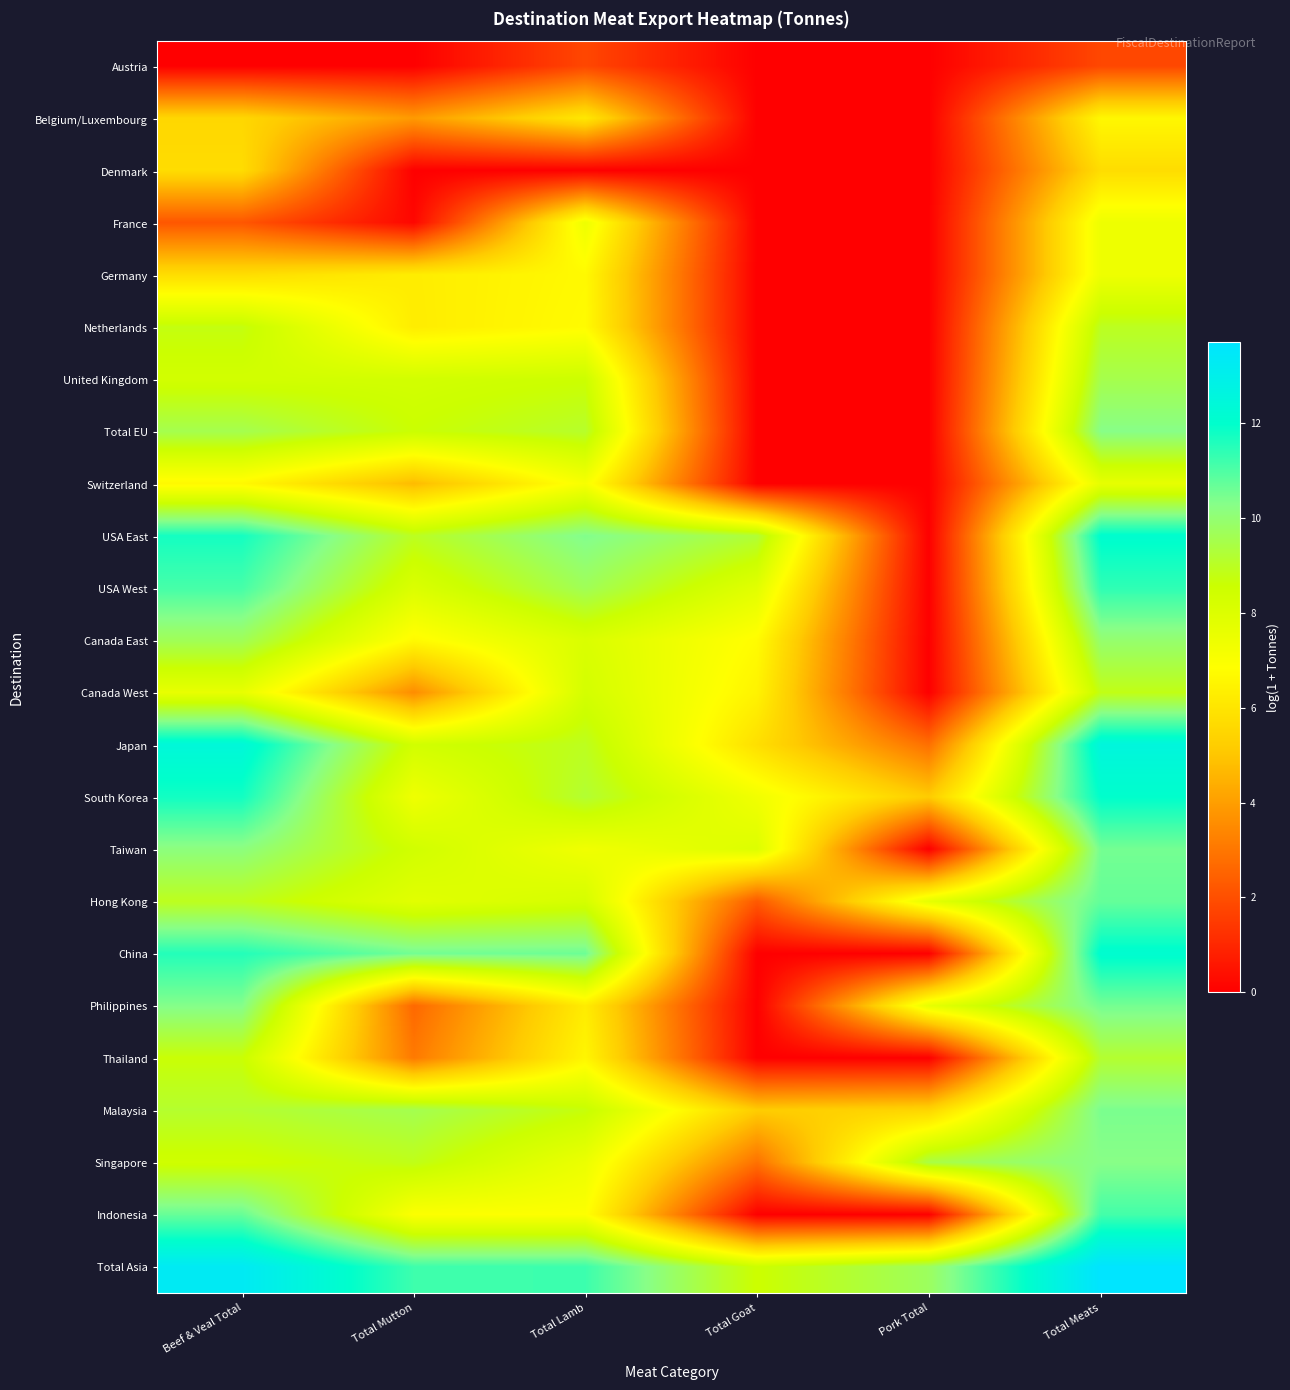

Which category has the lowest value across all series?

Beef & Veal Total